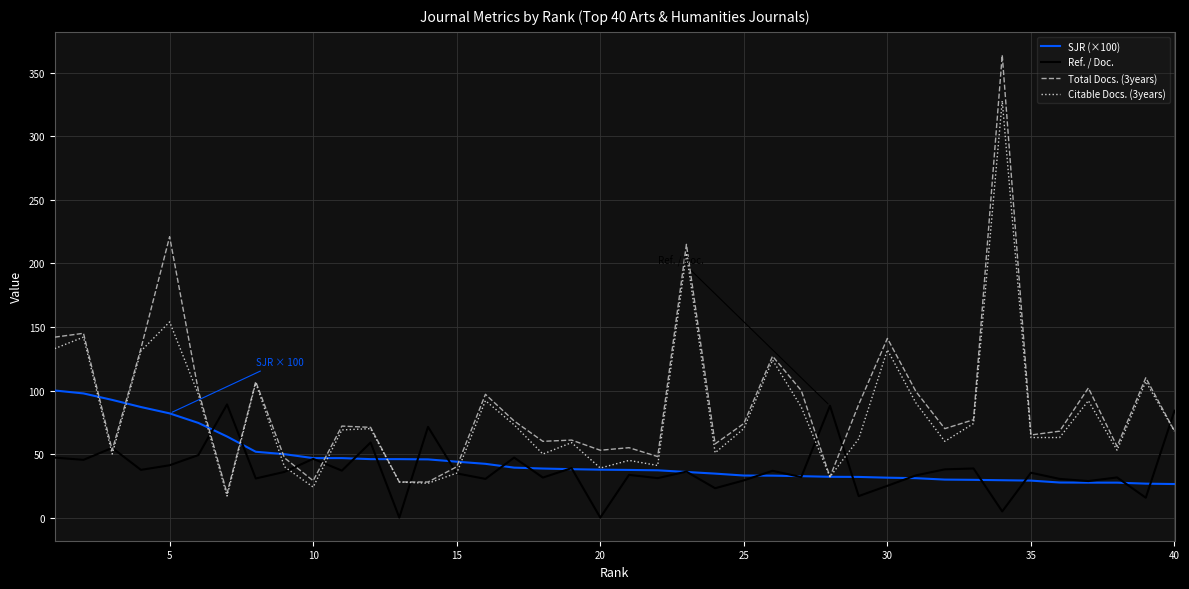

What is the greatest value displayed?

364.0